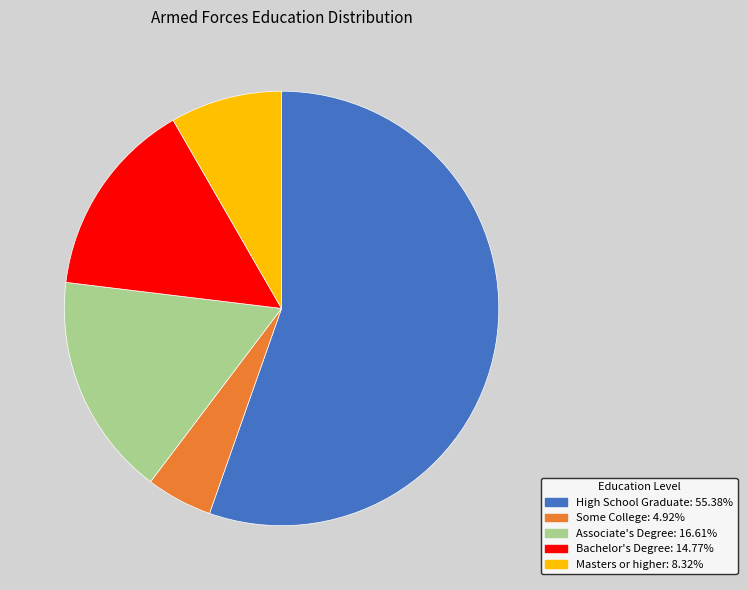

What is the ratio of the value at Bachelor's Degree to the value at High School Graduate?

0.3